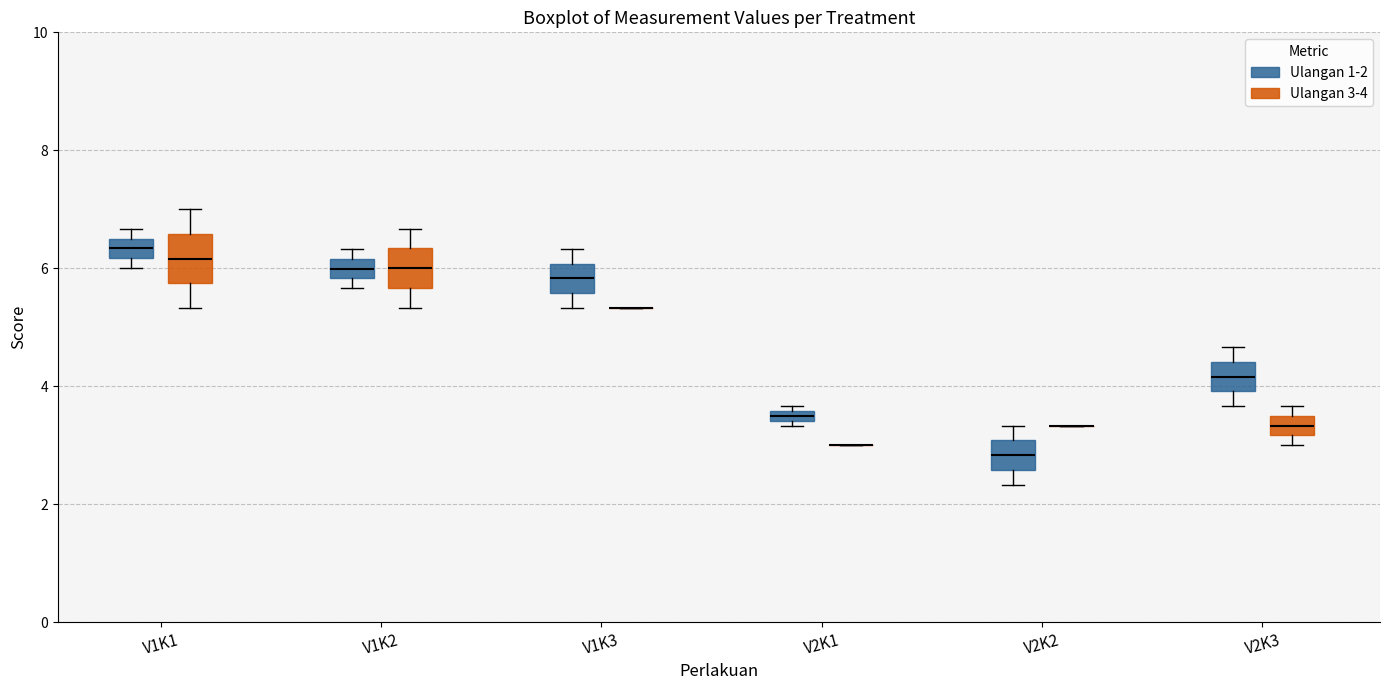

Where is the lower edge of the box for V1K2 (Ulangan 3-4) on the y-axis? The values are not printed on the chart, so give them approximately, as read against the axis.

5.6